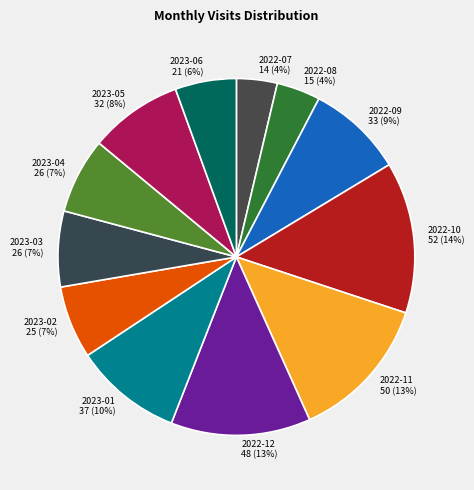

True or false: 2023-05 accounts for 23% of the total.

False